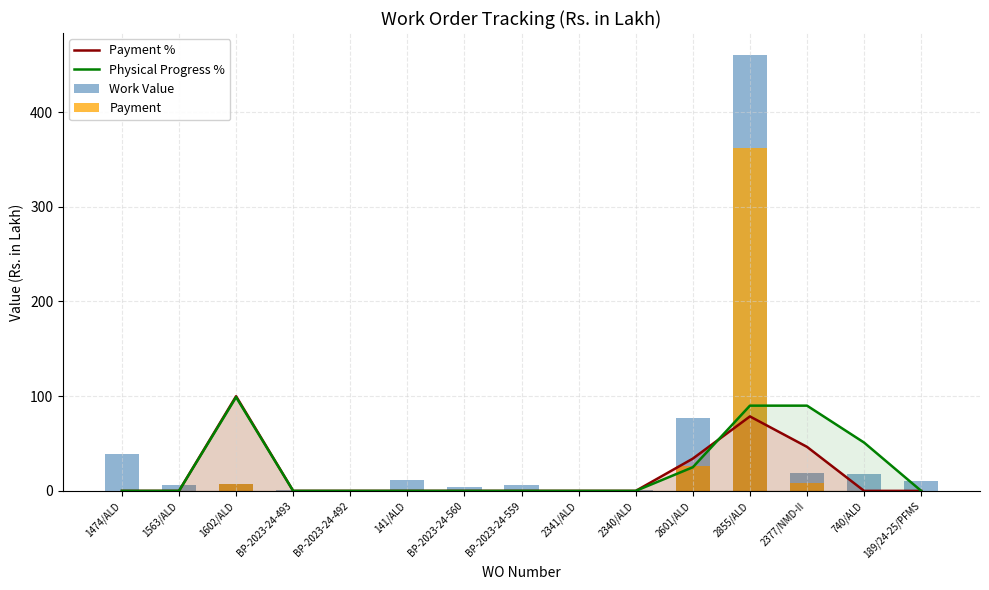

What is the maximum value for Payment?

362.0